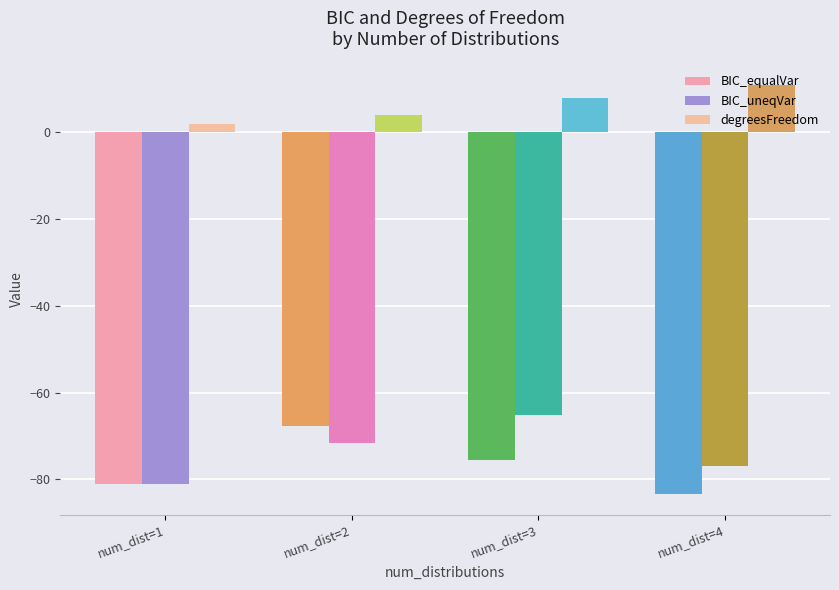

Rank the categories by BIC_equalVar value from highest to lowest.

num_dist=2, num_dist=3, num_dist=1, num_dist=4